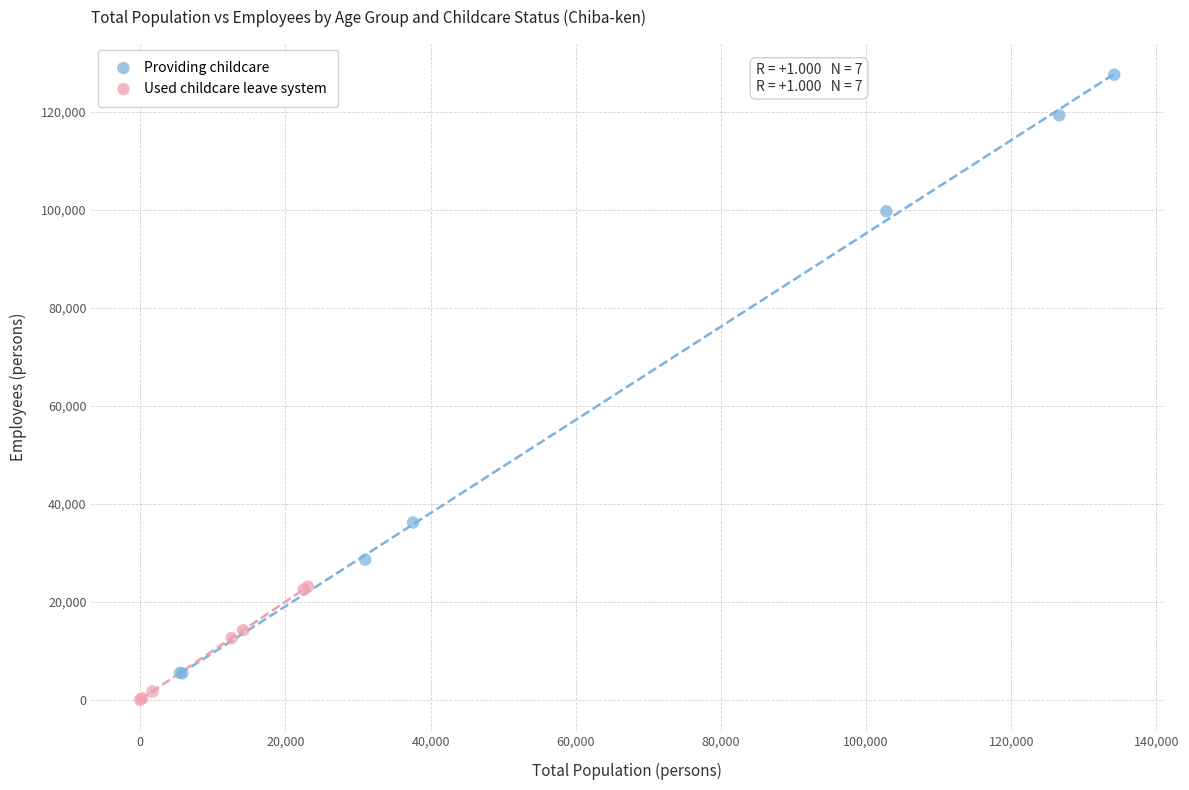

Which series reaches the maximum Y coordinate?

Providing childcare